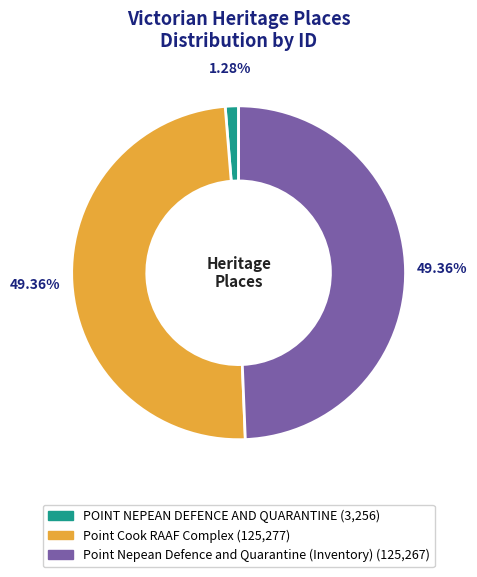

Is there any slice that represents more than half of the pie?

No